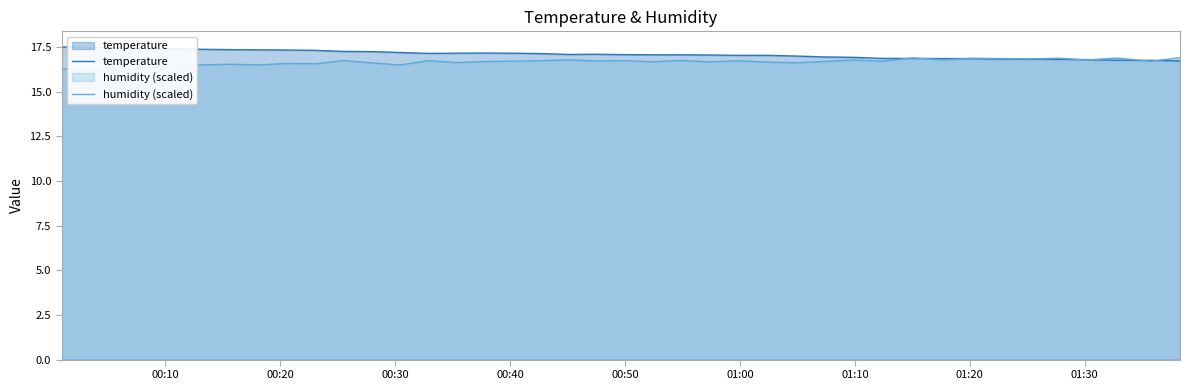

How many values in the temperature series exceed 17?

26